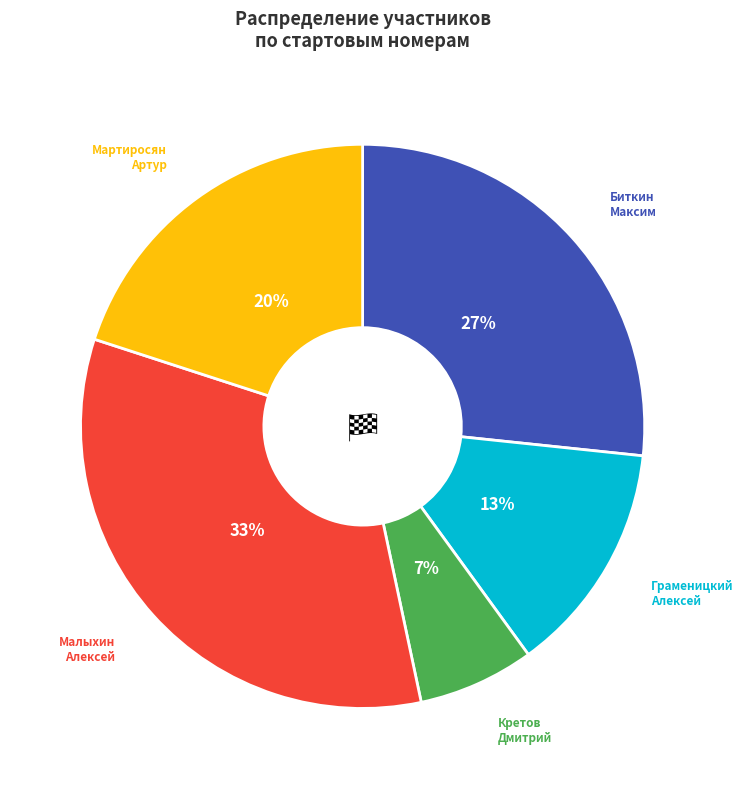

Is there a majority slice in this chart?

No